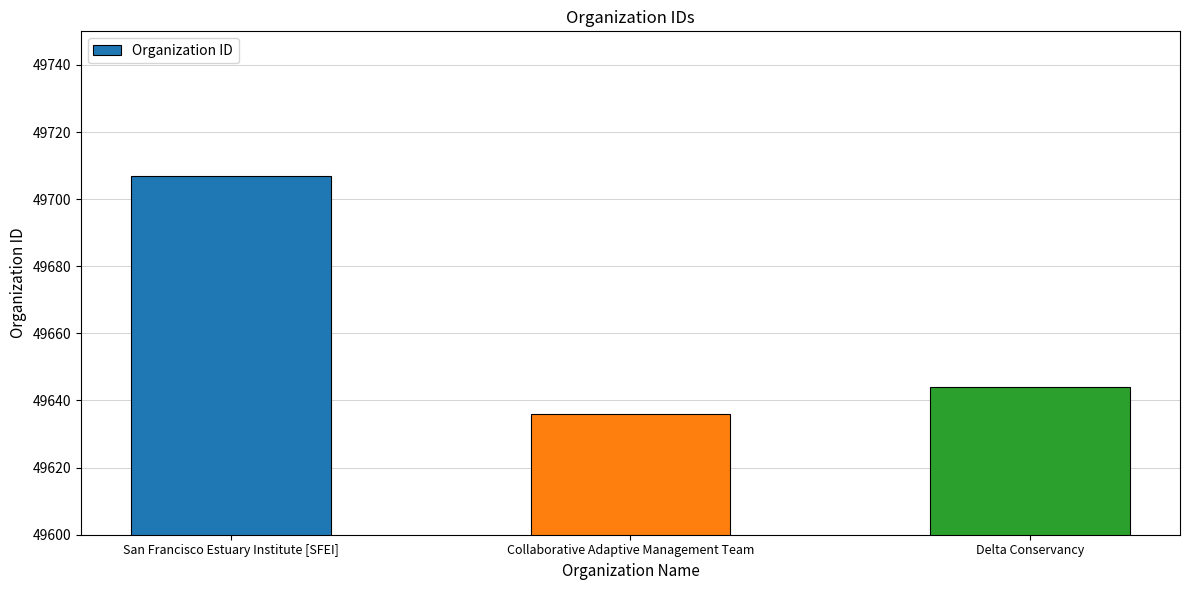

Reading right to left, what are all the values shown in this chart?

Delta Conservancy=49644	Collaborative Adaptive Management Team=49636	San Francisco Estuary Institute [SFEI]=49707